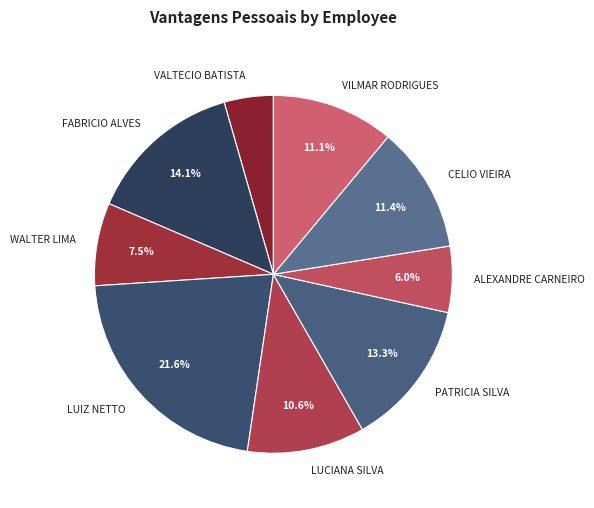

Is LUIZ NETTO the majority of the pie?

No